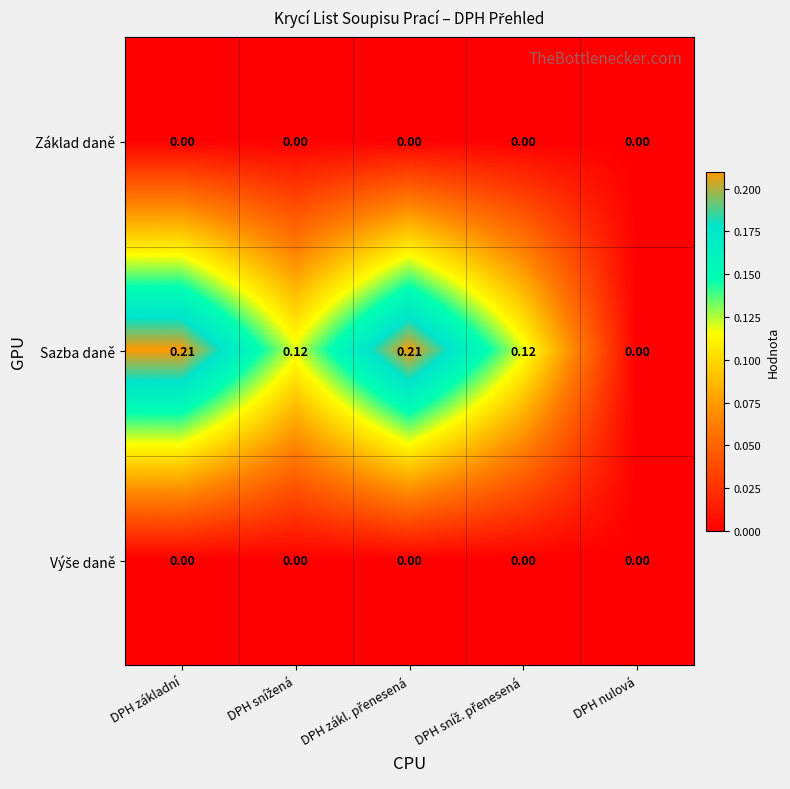

Which series has the widest spread of values?

Sazba daně